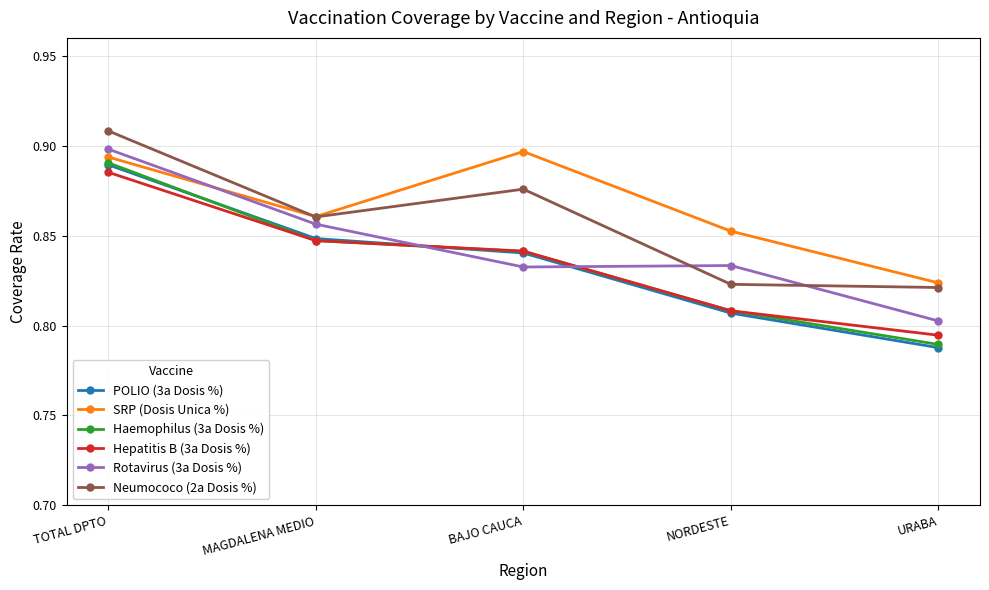

Rank the categories by Hepatitis B (3a Dosis %) value from lowest to highest.

URABA, NORDESTE, BAJO CAUCA, MAGDALENA MEDIO, TOTAL DPTO